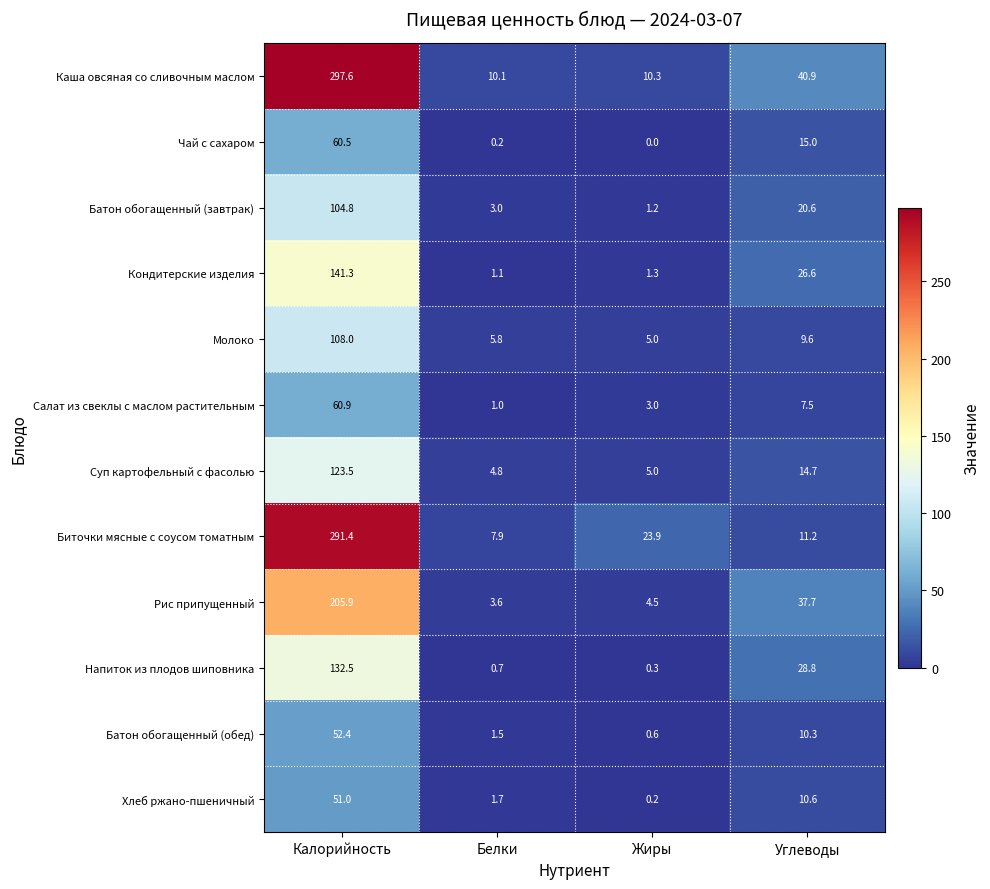

At Калорийность, list the series in order from smallest to largest.

Хлеб ржано-пшеничный, Батон обогащенный (обед), Чай с сахаром, Салат из свеклы с маслом растительным, Батон обогащенный (завтрак), Молоко, Суп картофельный с фасолью, Напиток из плодов шиповника, Кондитерские изделия, Рис припущенный, Биточки мясные с соусом томатным, Каша овсяная со сливочным маслом